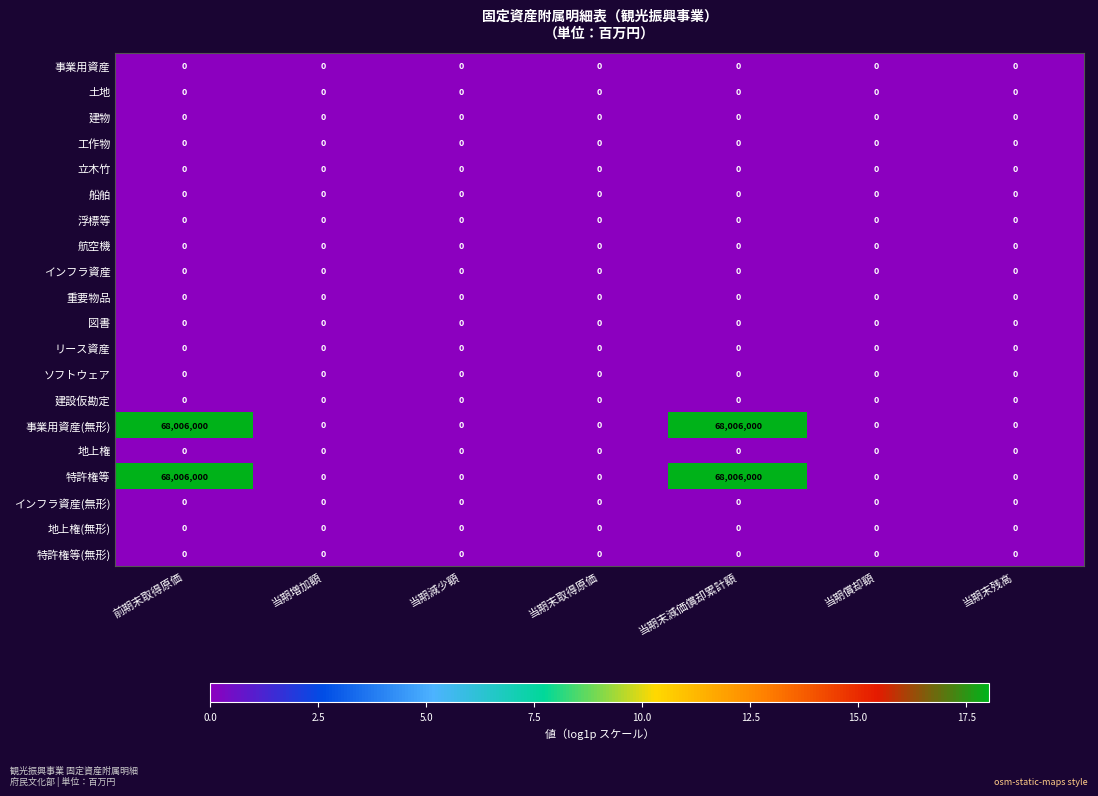

True or false: 建設仮勘定 has a value of 0 at 当期末減価償却累計額.

True